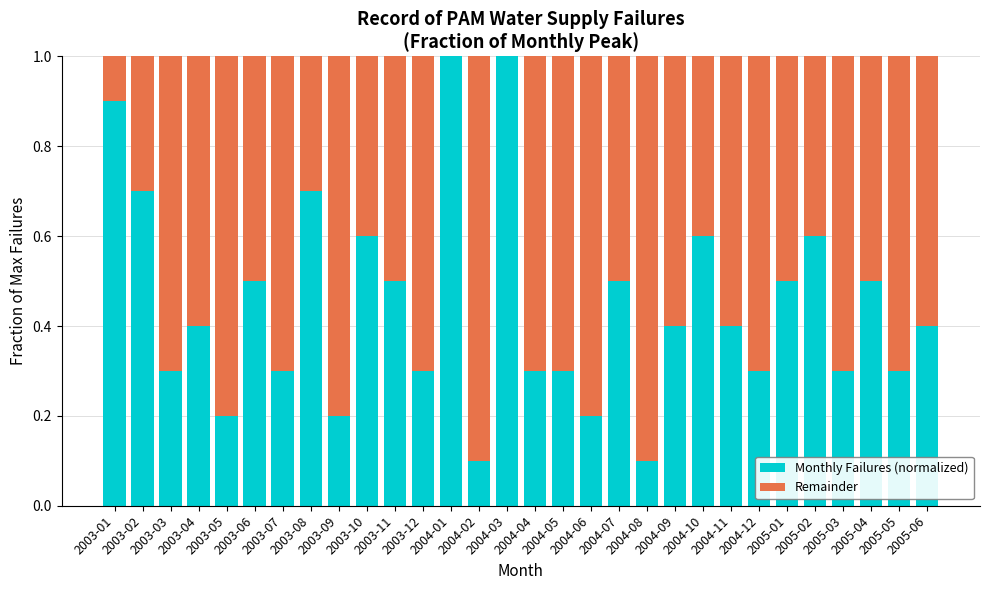

List the series in order of their peak value, lowest first.

Remainder, Monthly Failures (normalized)